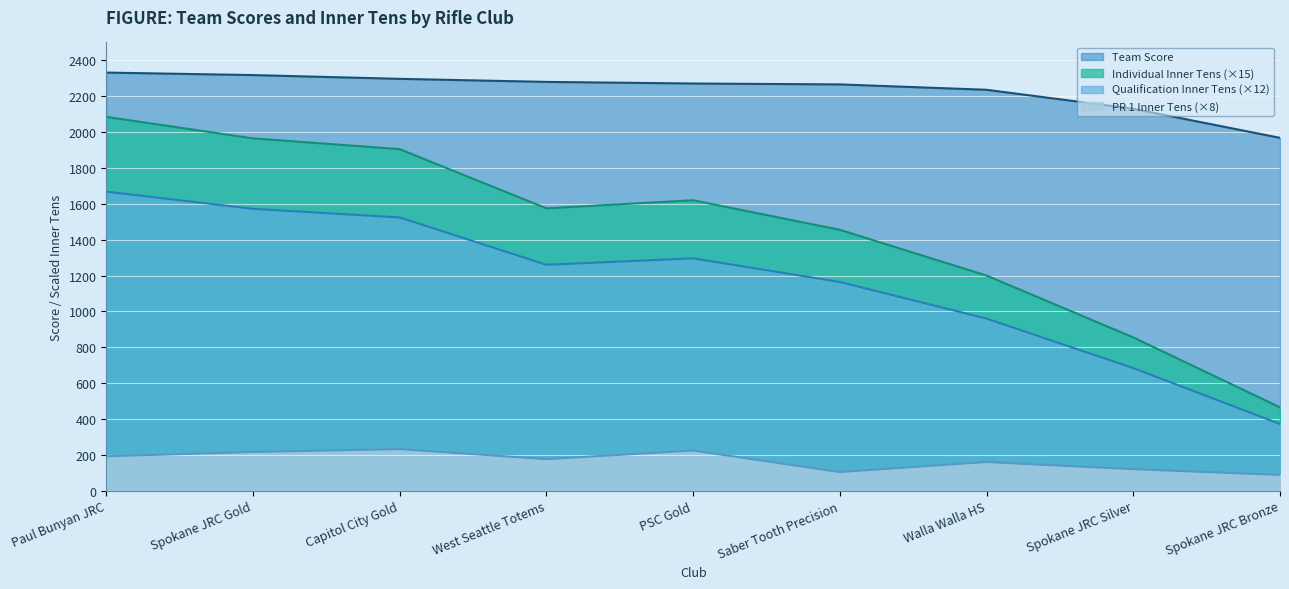

Does the chart display data point markers on the line(s)?

No